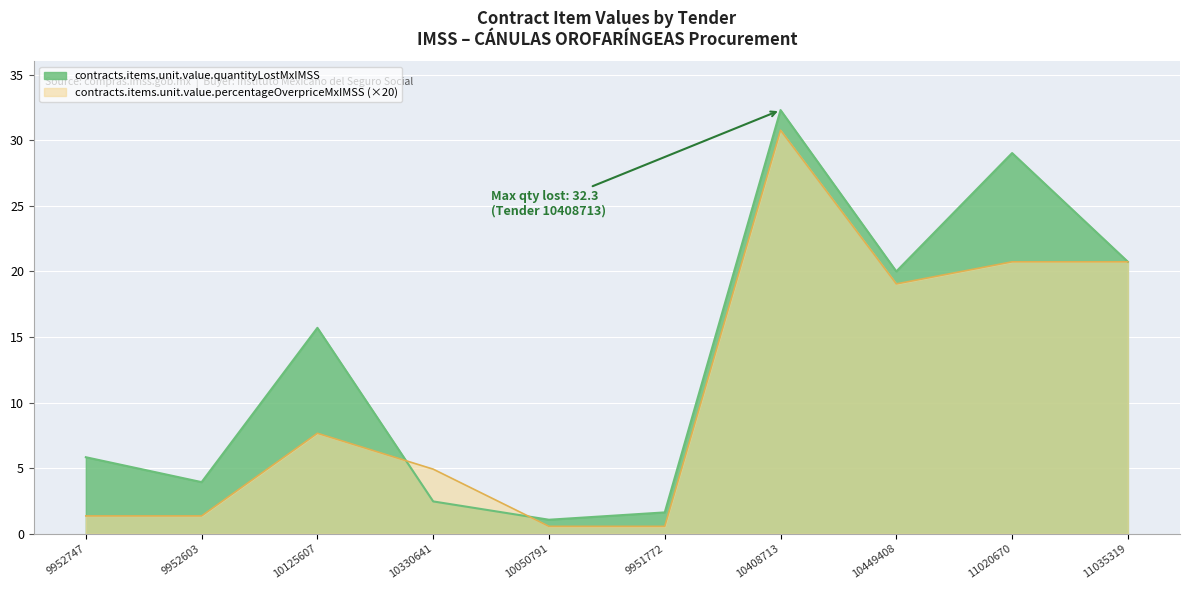

Rank the categories by contracts.items.unit.value.percentageOverpriceMxIMSS value from highest to lowest.

10408713, 11020670, 11035319, 10449408, 10125607, 10330641, 9952603, 9952747, 10050791, 9951772